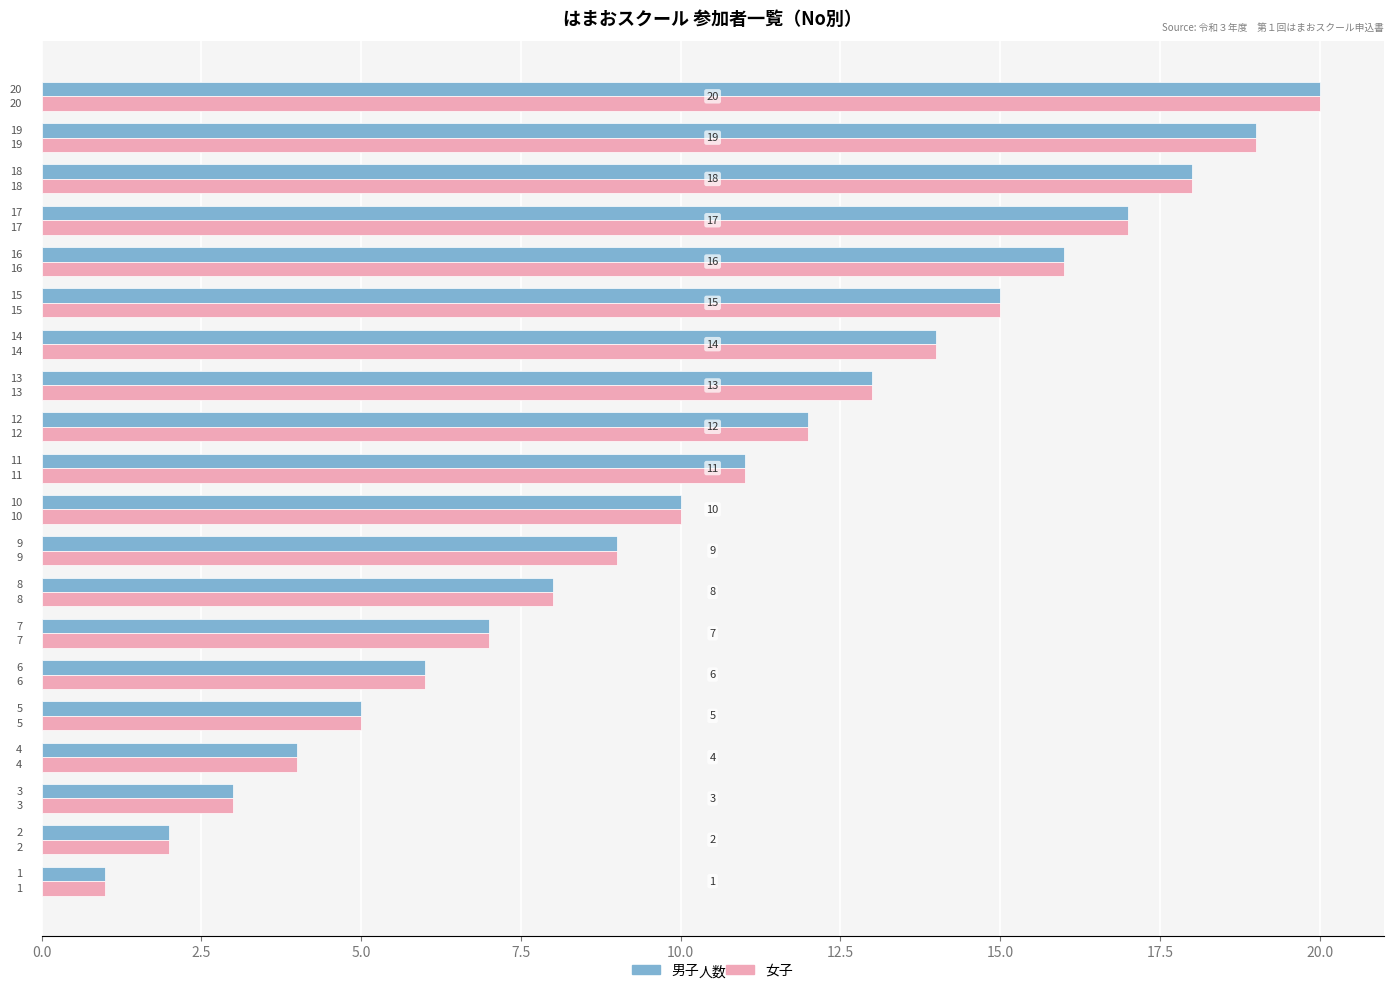

What is the difference between the maximum and minimum values in the 男子 series?

19